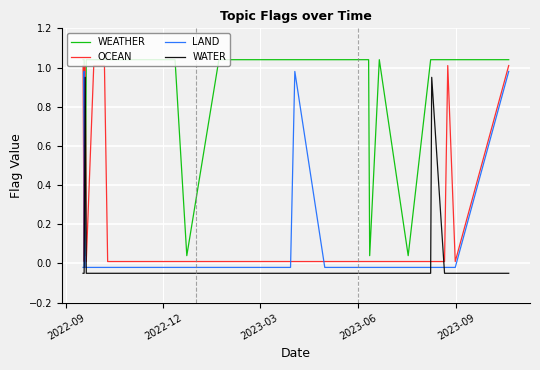

Where is LAND nearest to the value 0?

2022-09